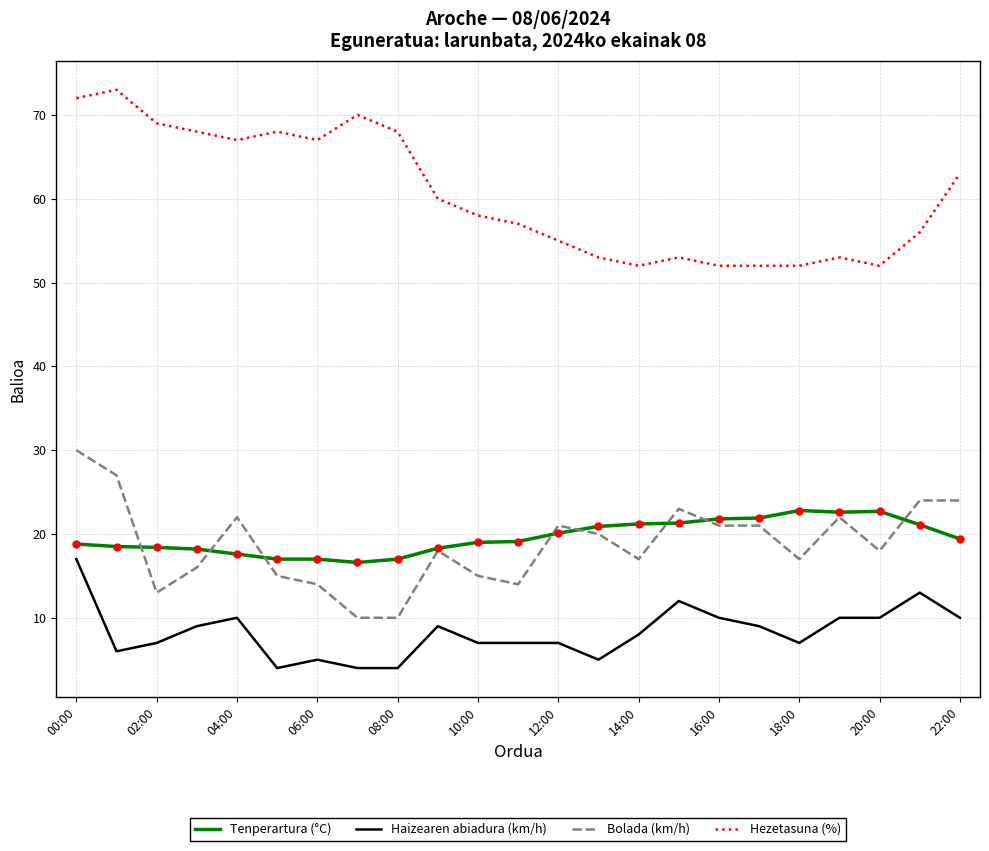

Which series has the largest total across all categories?

Hezetasuna (%)